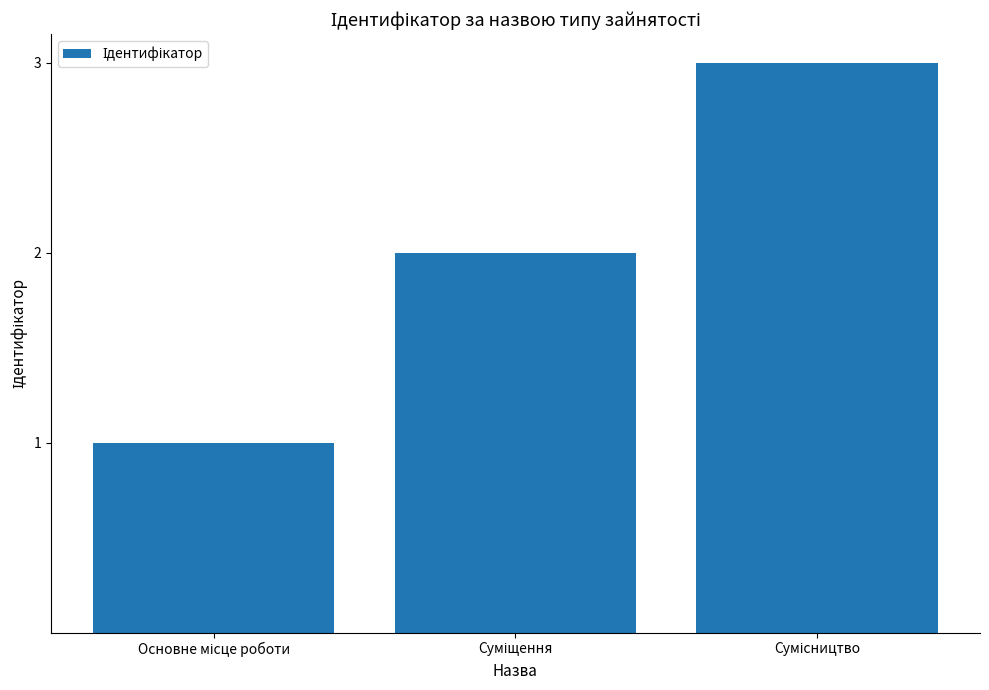

What is the value of the 2nd bar from the left?

2